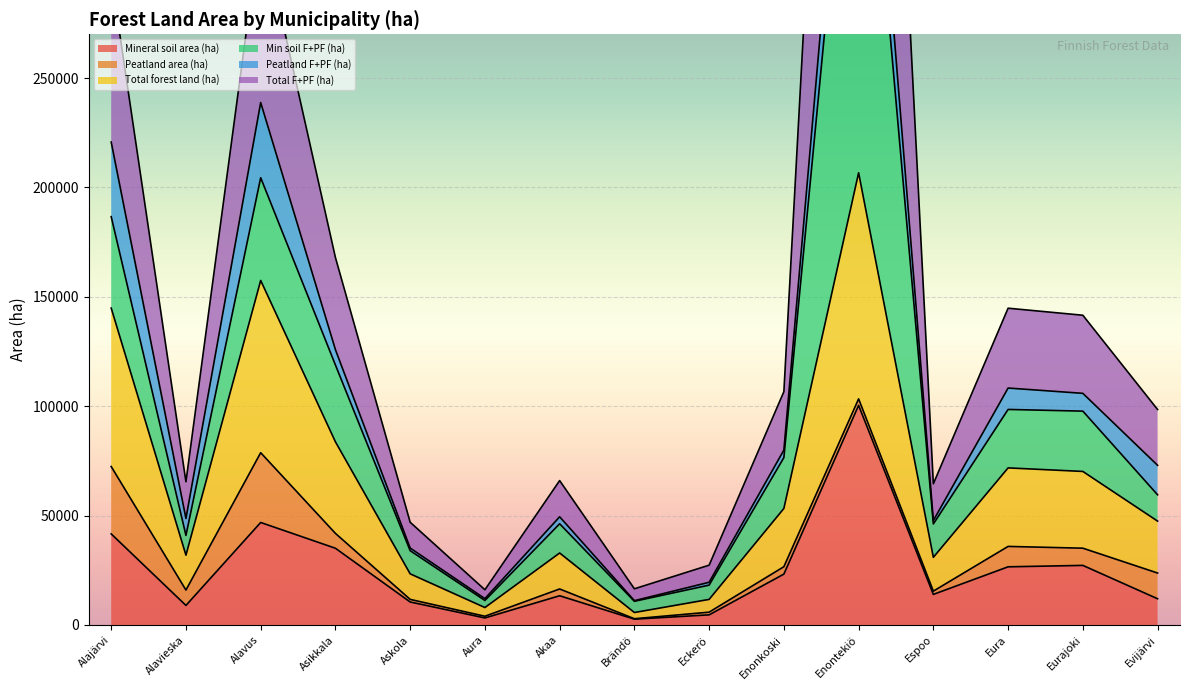

True or false: Mineral soil area (ha) has more than 1 interior local peaks.

True